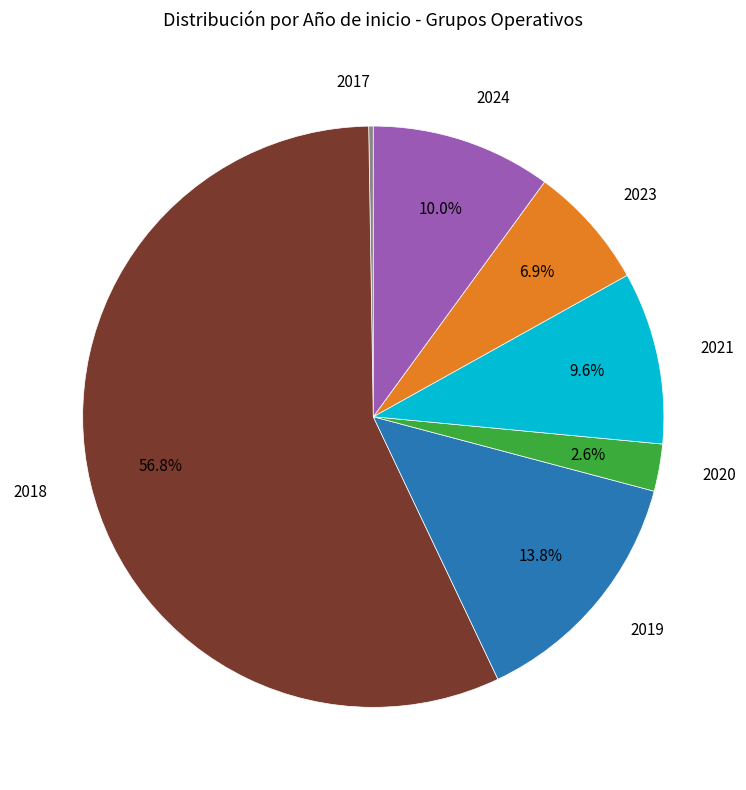

Is there a majority slice in this chart?

Yes